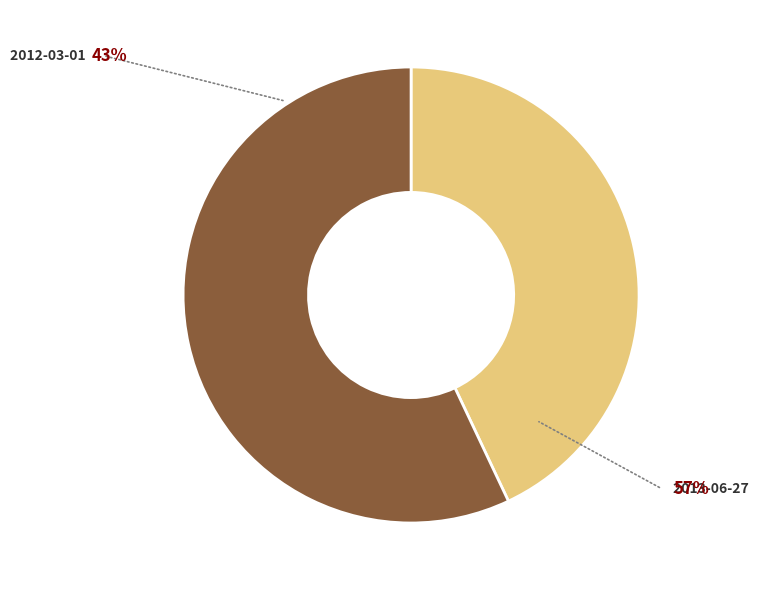

Which slice is the largest?

2013-06-27